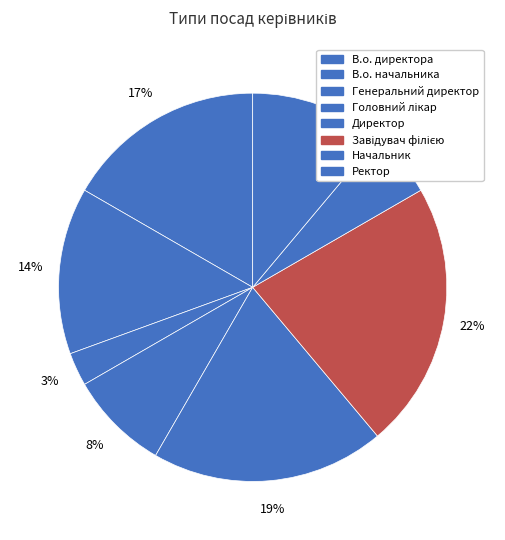

To the nearest percent, what is the average slice percentage?

12%